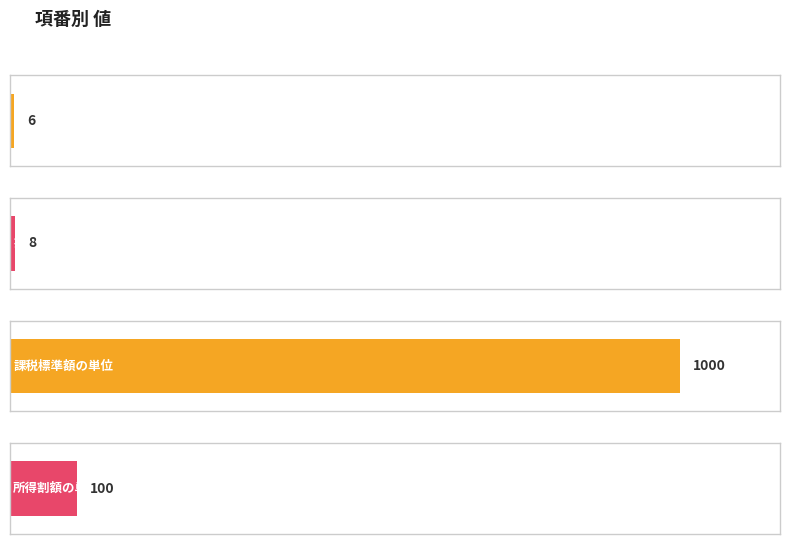

What is the maximum value shown in the chart?

1000